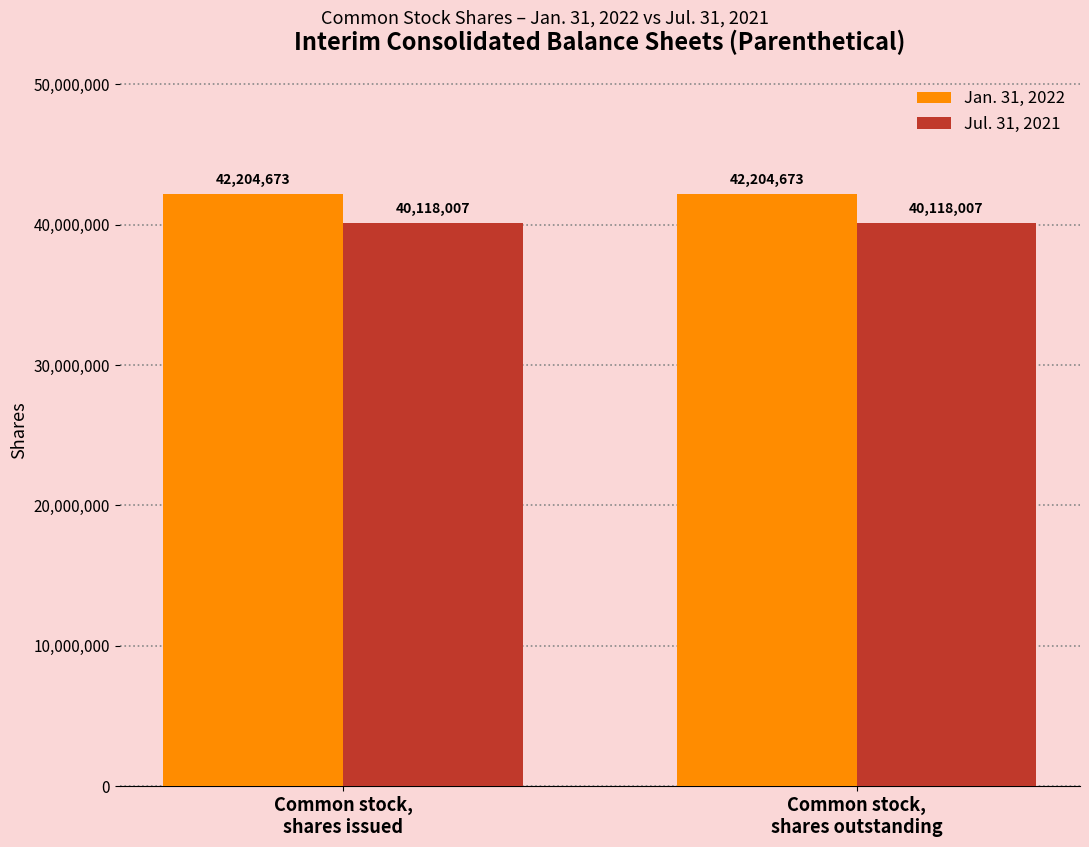

What is the label of the 2nd bar from the left?

Common stock,
shares outstanding